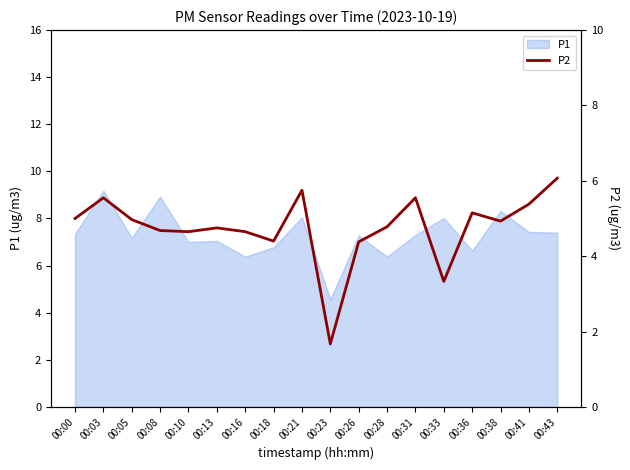

True or false: P1 has a value of 6.6 at 00:36.

True